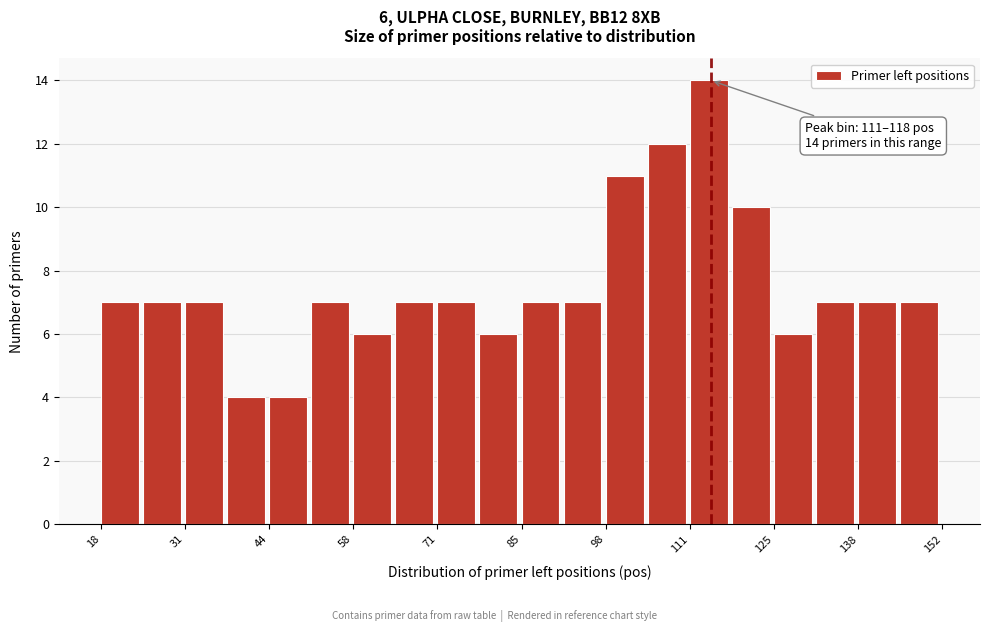

Read against the x-axis, roughly where is the centre of the tallest bar?

114